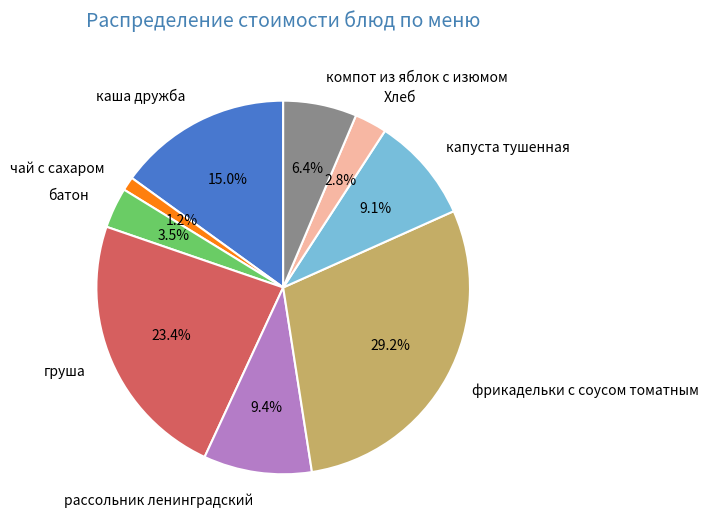

How many slices are in this pie chart?

9